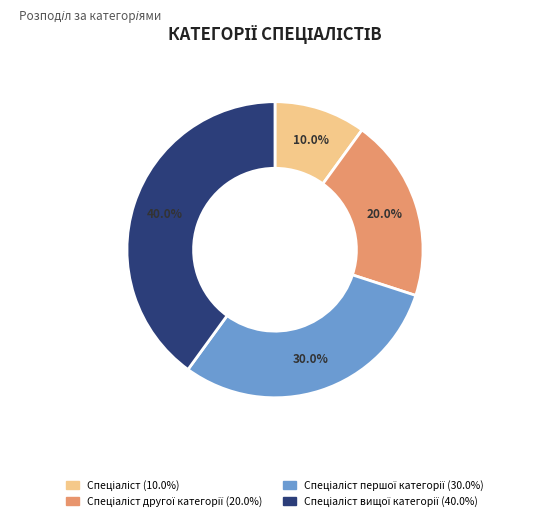

How many slices are in this pie chart?

4